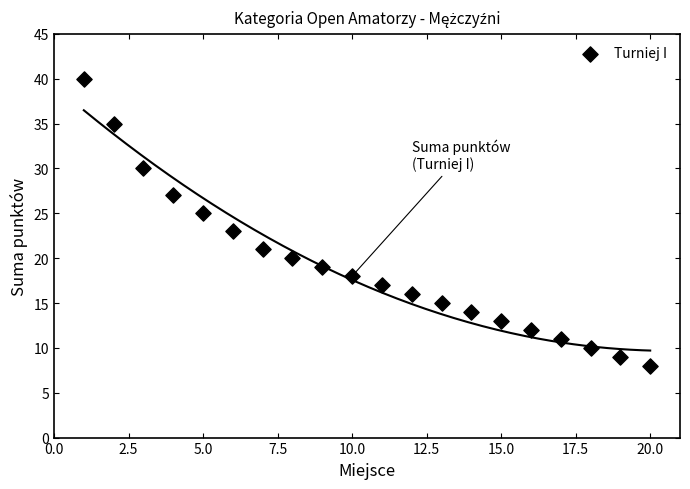

What is the range of X values (max minus min)?

19